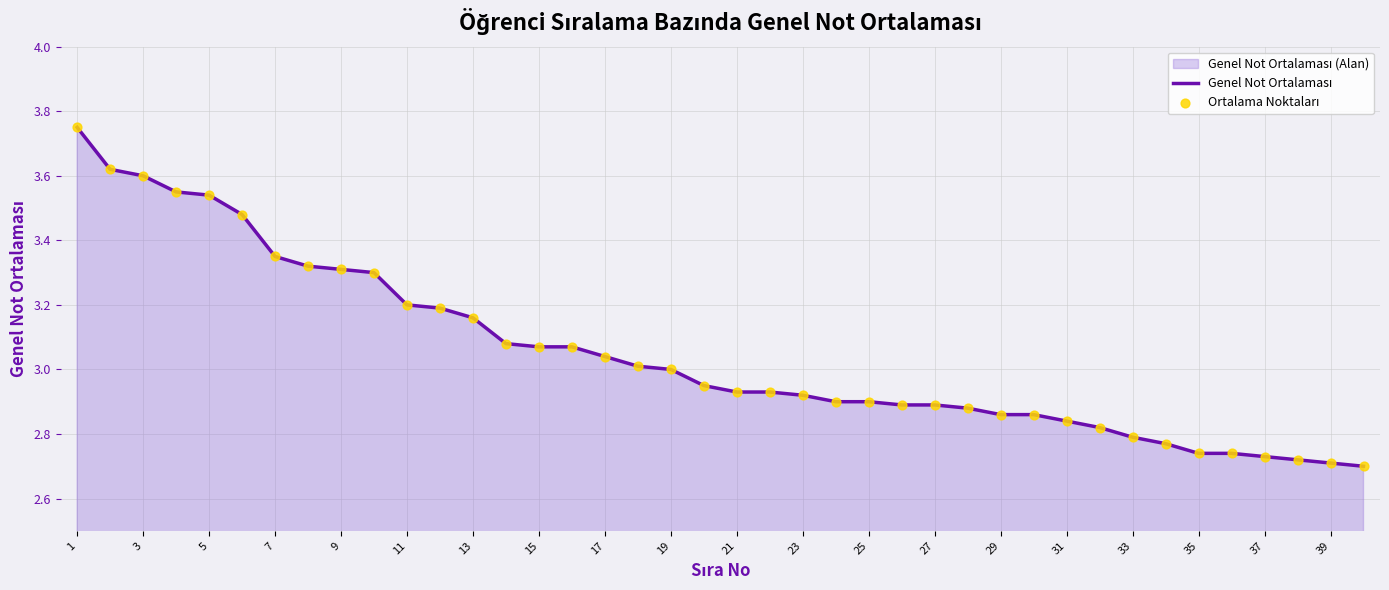

What is the ratio of the value at 19 to the value at 23?

1.0